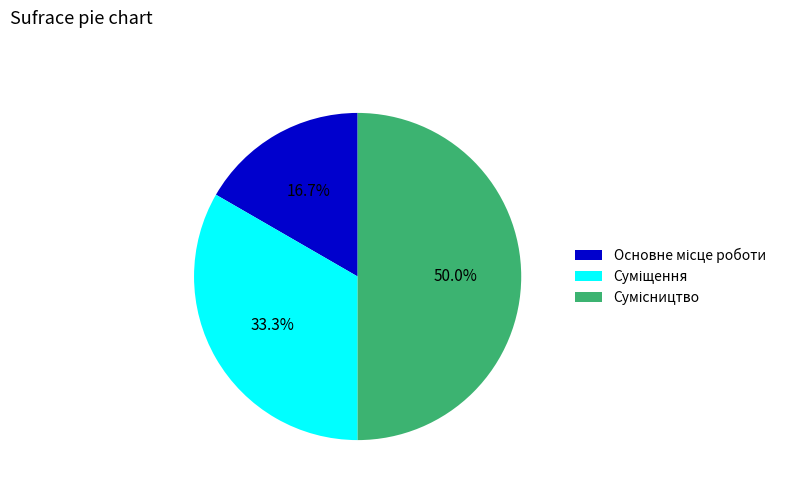

To the nearest percent, what is the difference between the Сумісництво and Основне місце роботи slice percentages?

33%